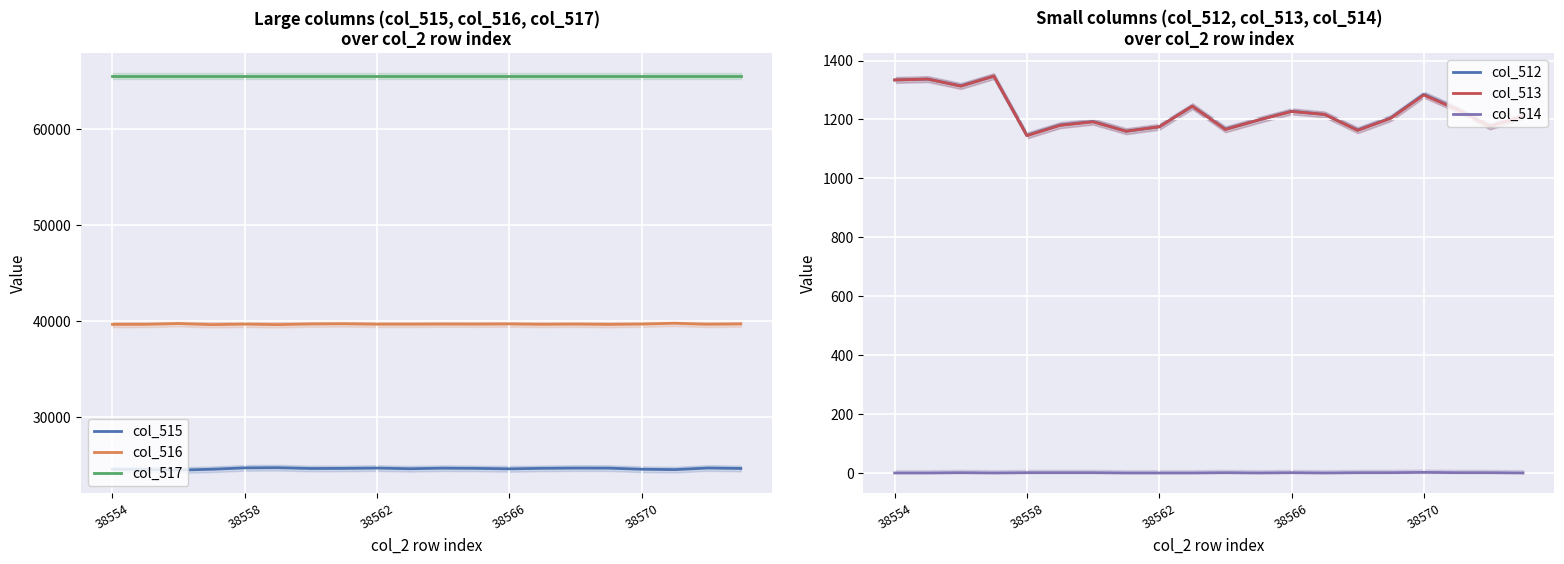

How many categories are shown in the chart?

20